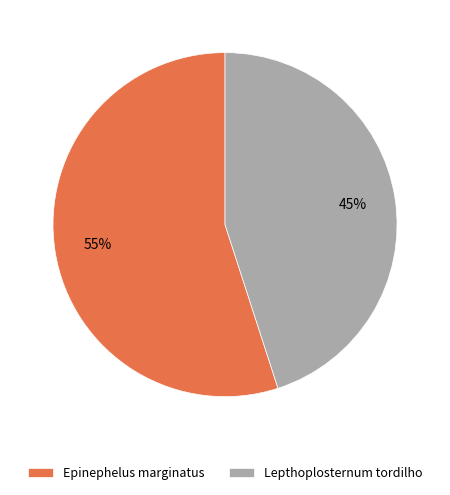

To the nearest percent, what percentage of the pie is Lepthoplosternum tordilho?

45%